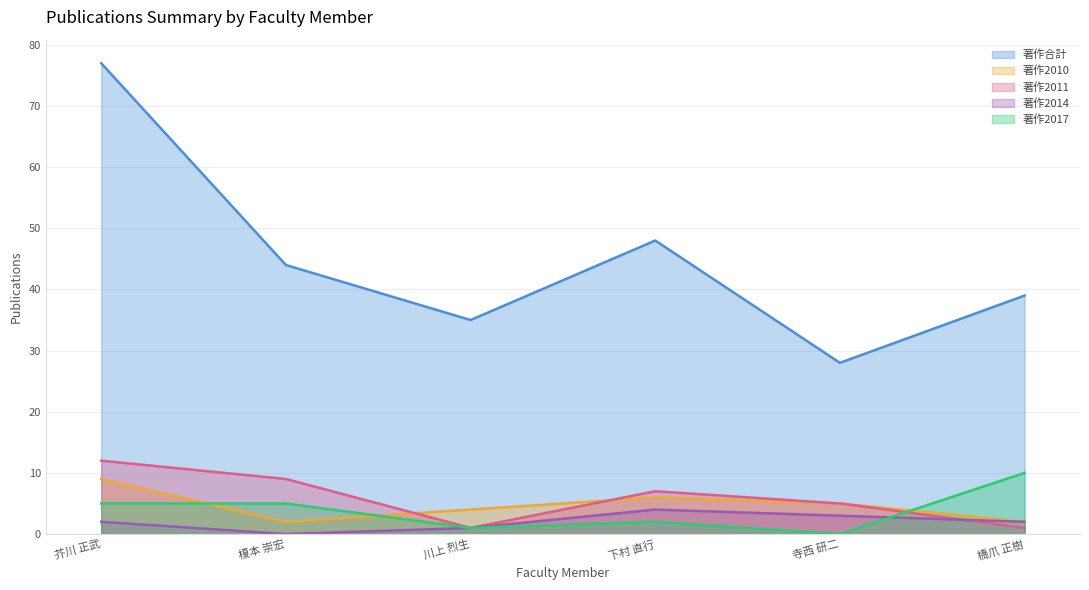

True or false: 著作合計 has a value of 44 at 榎本 崇宏.

True